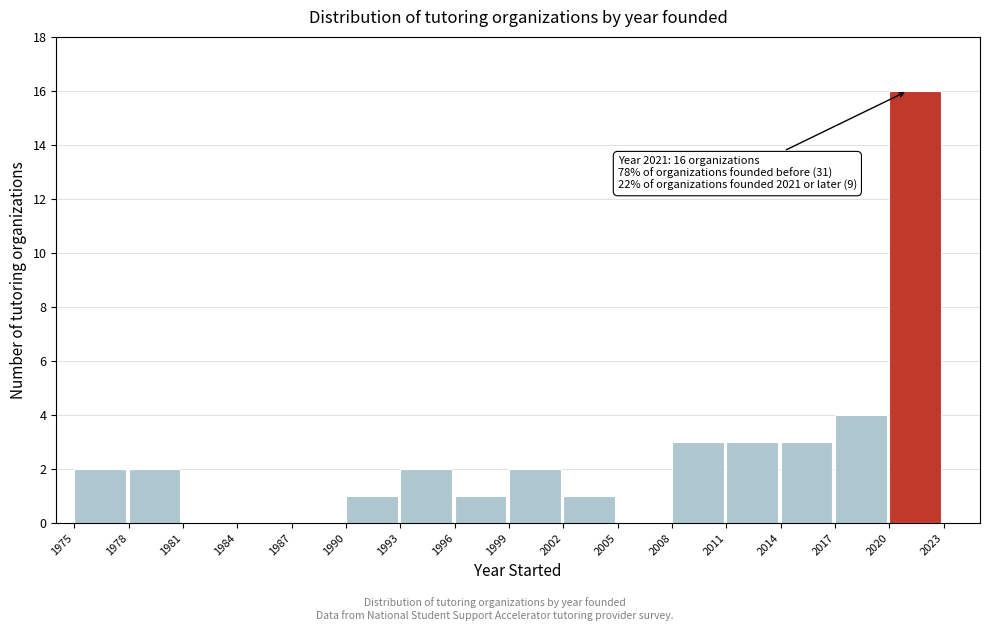

Which range on the x-axis has the tallest bar?

2020 to 2023